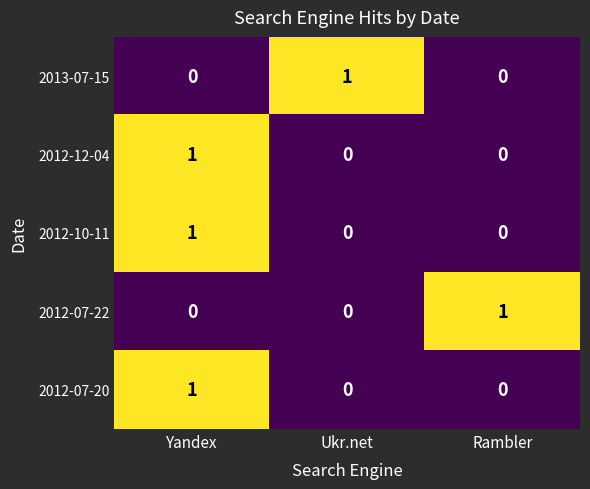

What is the total value across all series at Yandex?

3